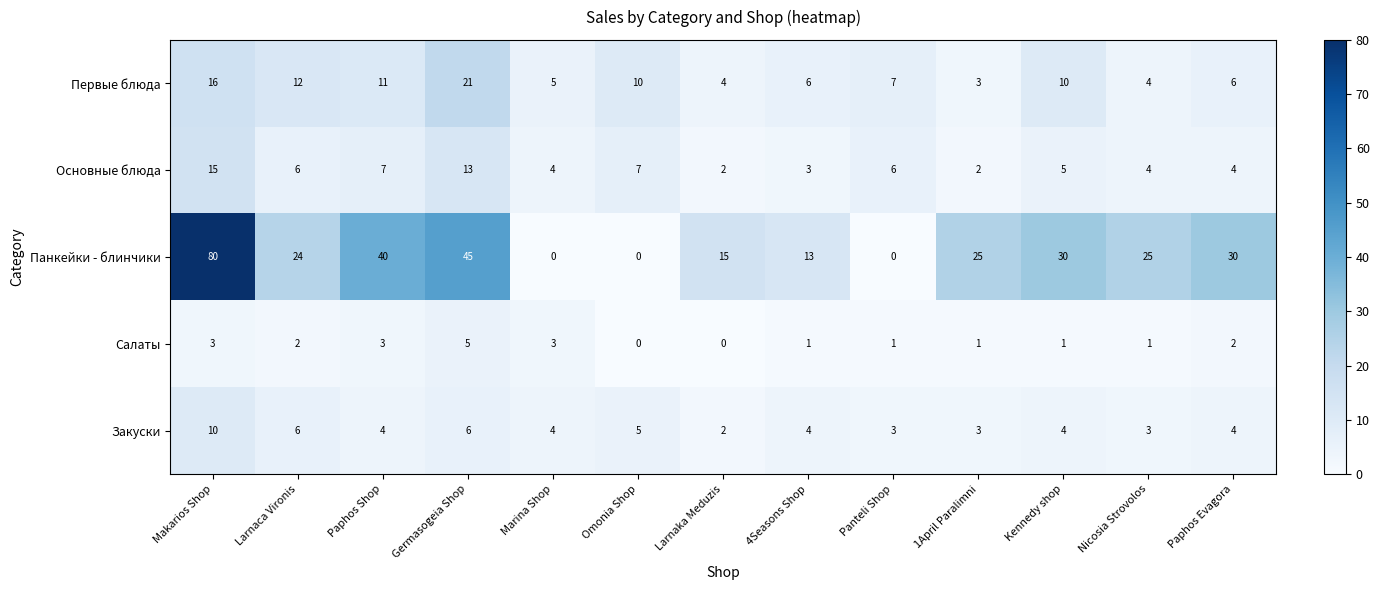

What is the average value of the Первые блюда series?

9